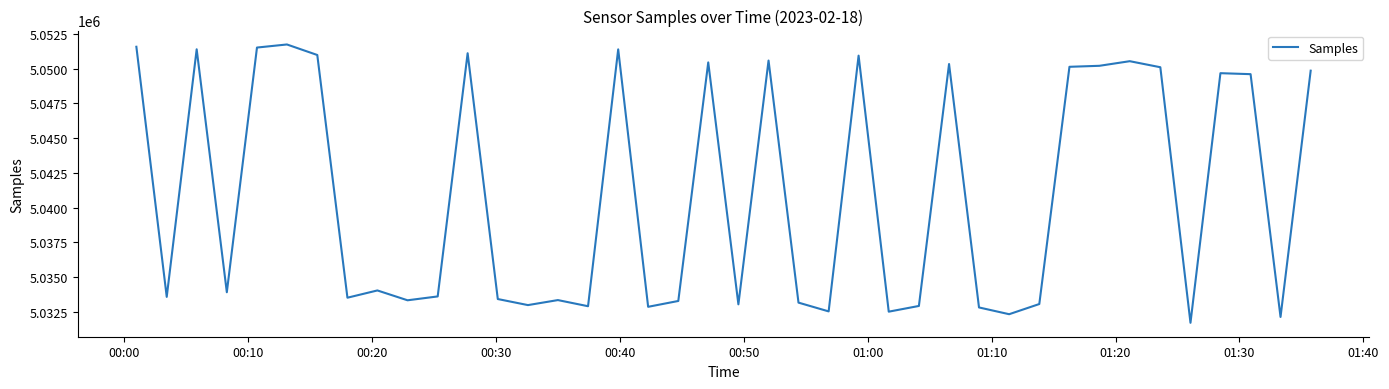

How many series are shown in this chart?

1